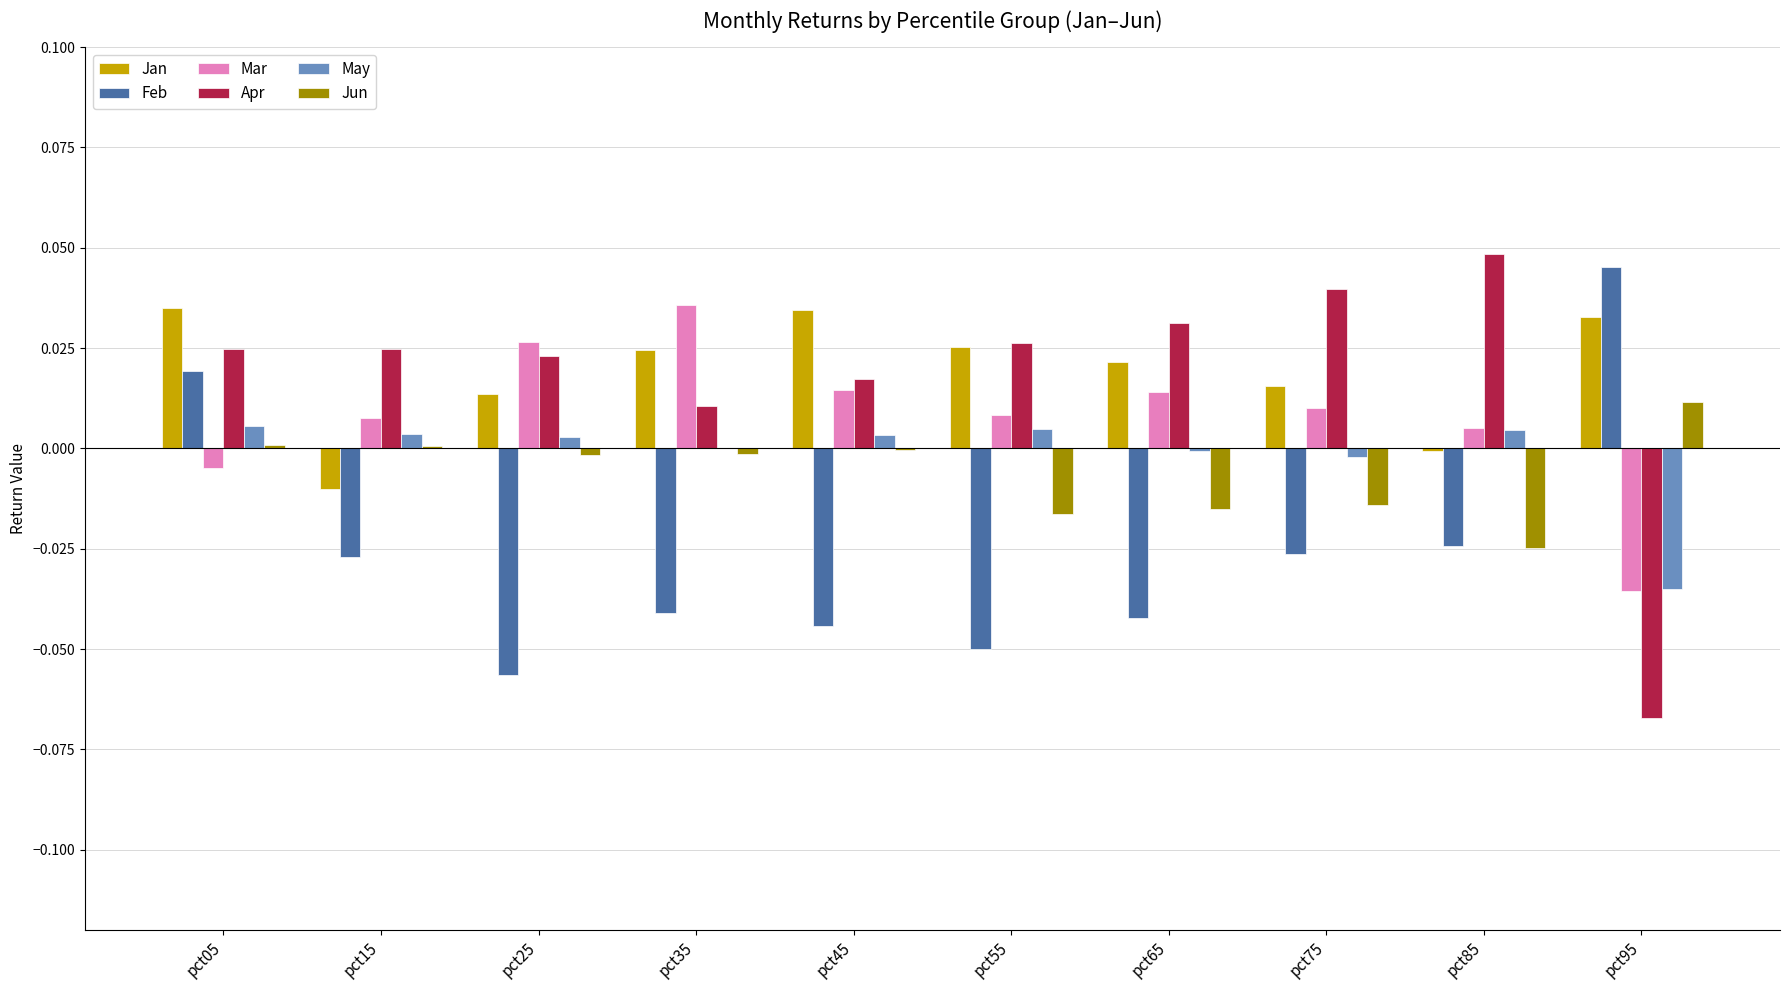

How many distinct data groups are displayed?

6